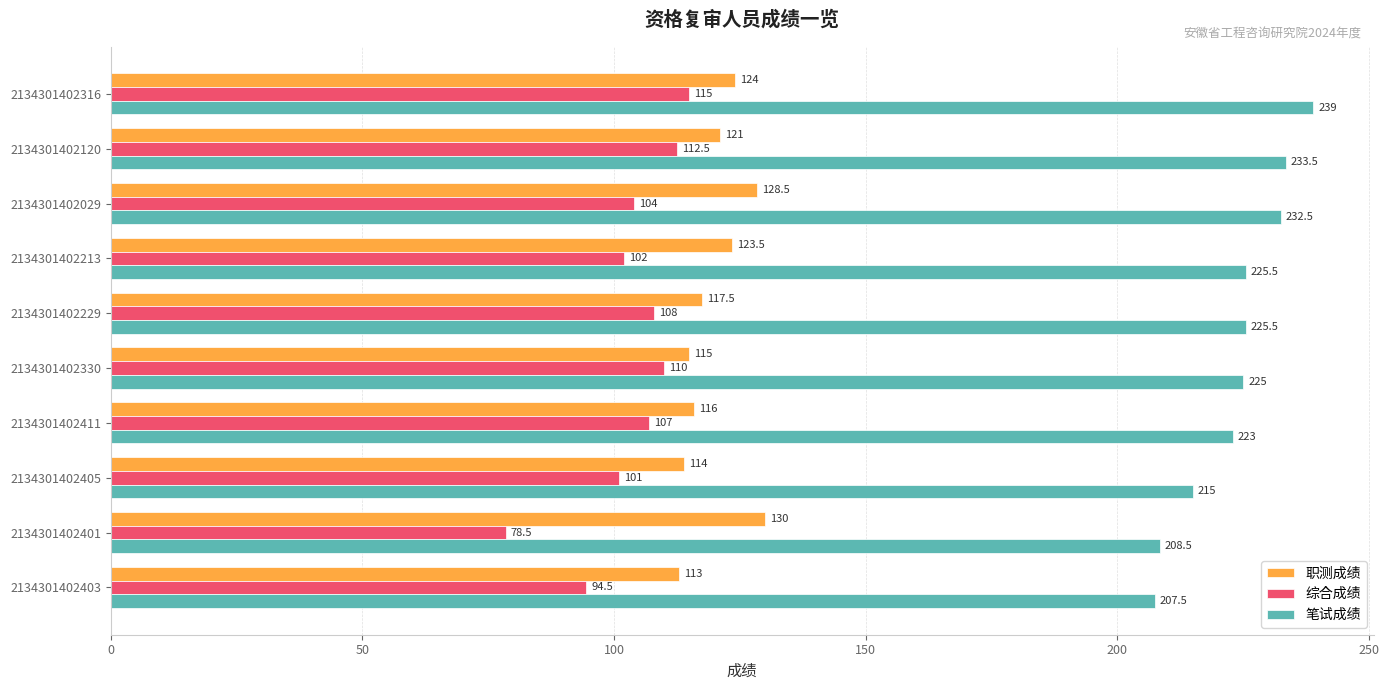

What is the difference between the maximum and minimum values in the 综合成绩 series?

36.5